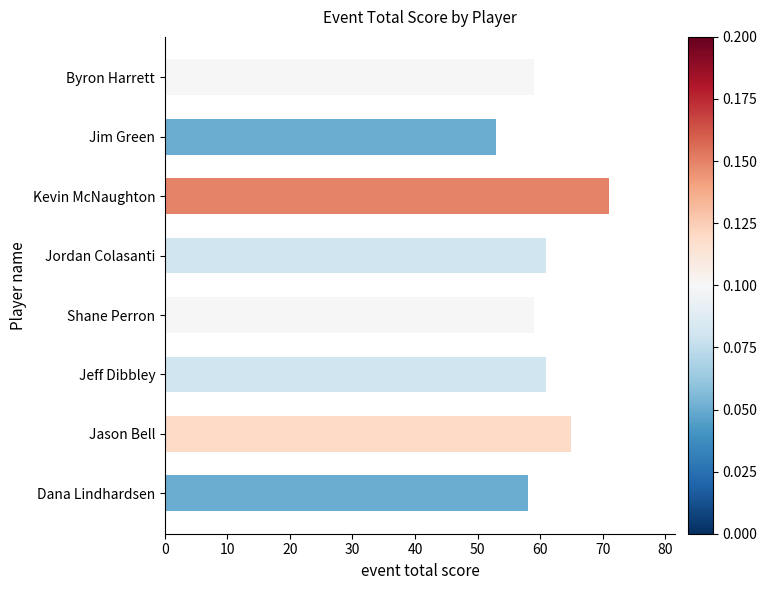

The chart shows a value of 71 at Kevin McNaughton. True or false?

True